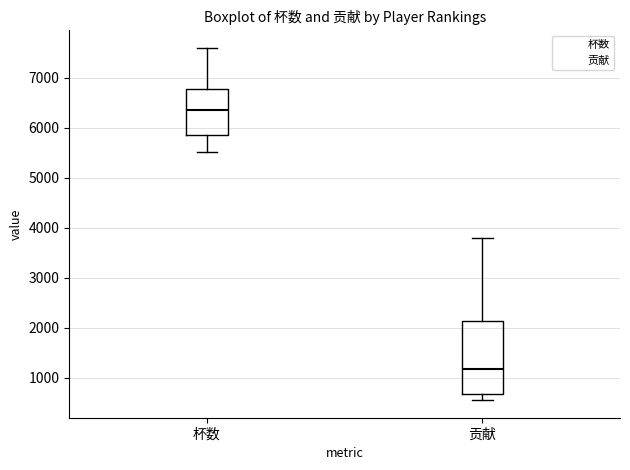

Reading left to right, read every box against the y-axis: the position of its median line, the range the box covers, and the ends of its whiskers. The values are not printed on the chart, so give them approximately, as read against the axis.

杯数: median 6300, box 5800 to 6800, whiskers 5500 to 7600
贡献: median 1200, box 700 to 2100, whiskers 600 to 3800